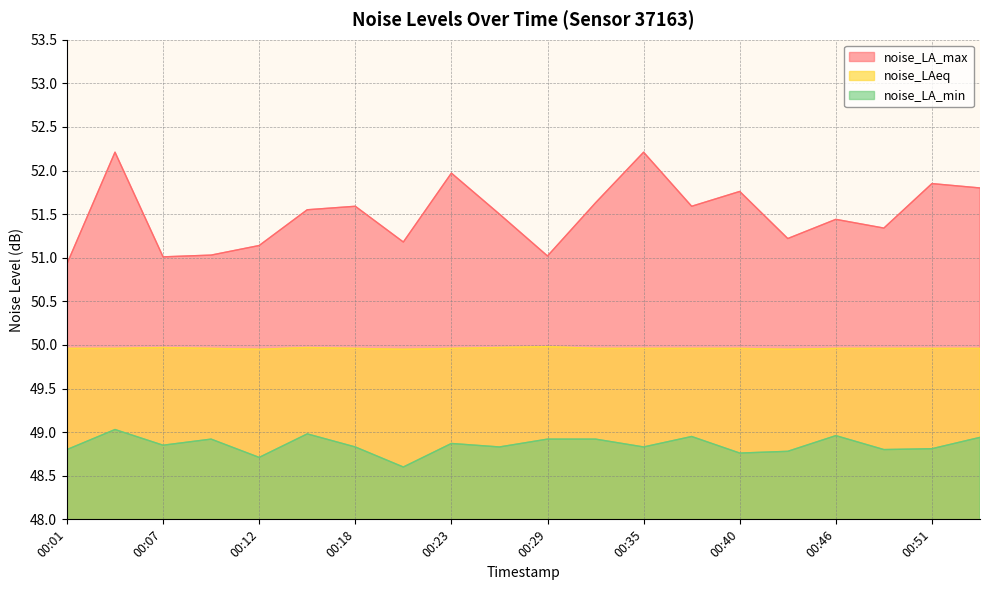

What is the sum of all noise_LAeq values?

999.2